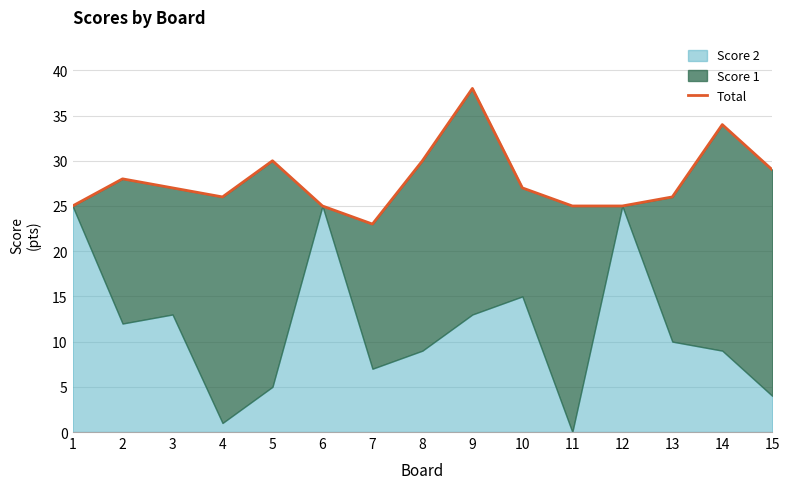

The value at 15 is 46. True or false?

False